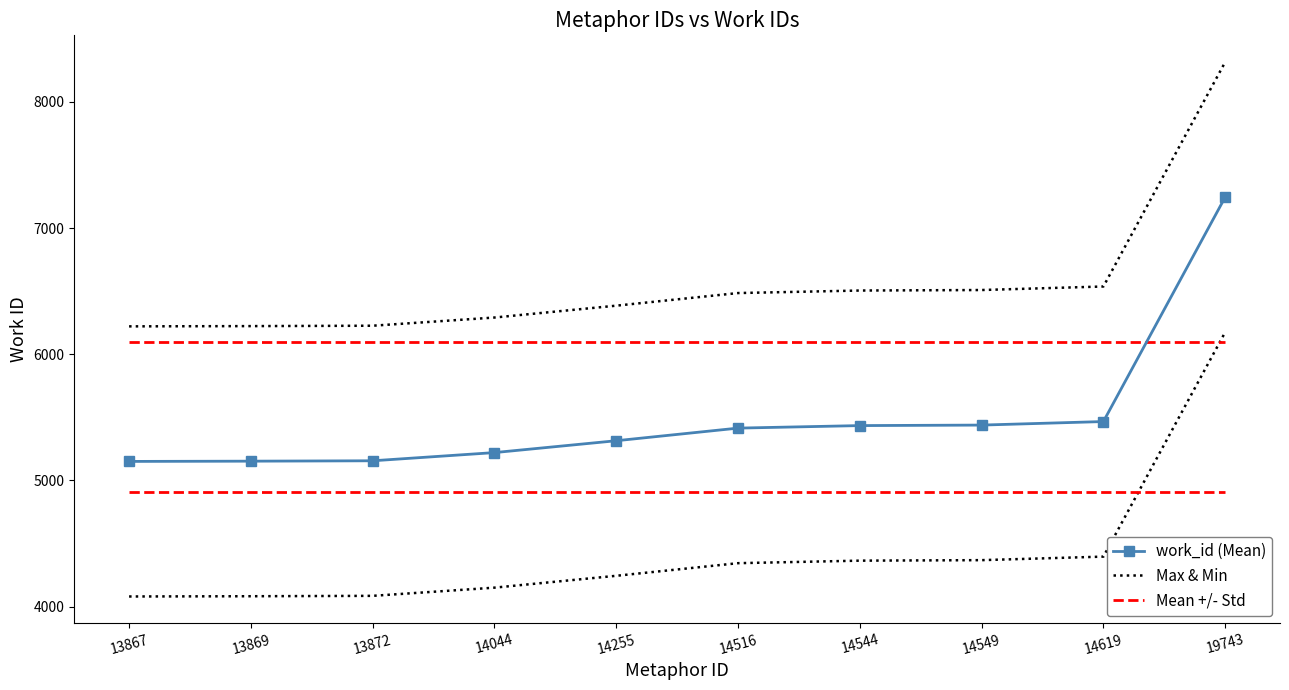

What is the difference between the maximum and minimum values in the Max & Min series?

2095.0